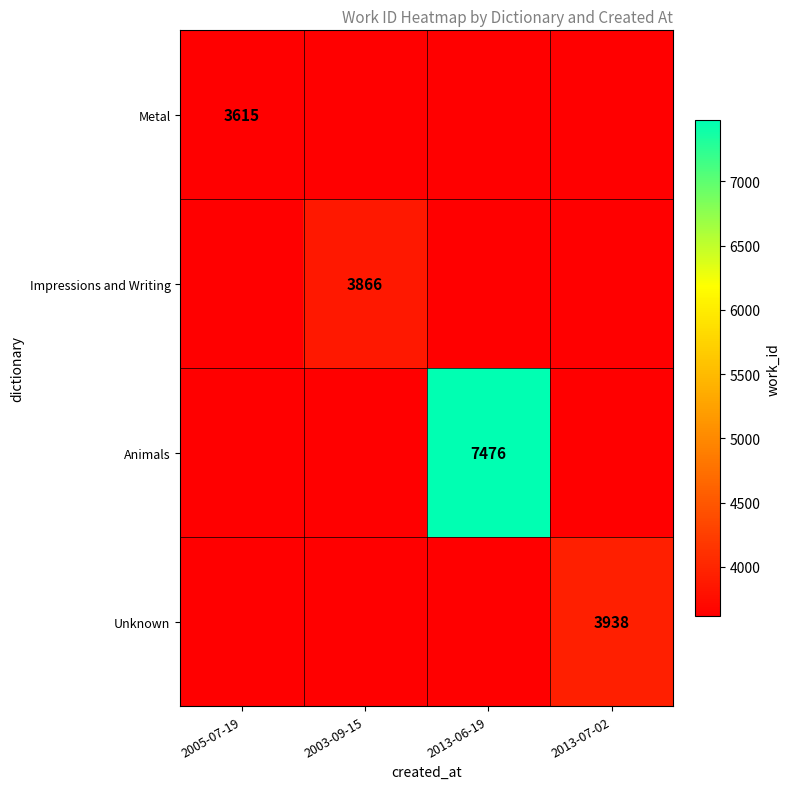

Is the value of Impressions and Writing at 2005-07-19 greater than the value of Metal at 2013-07-02?

No